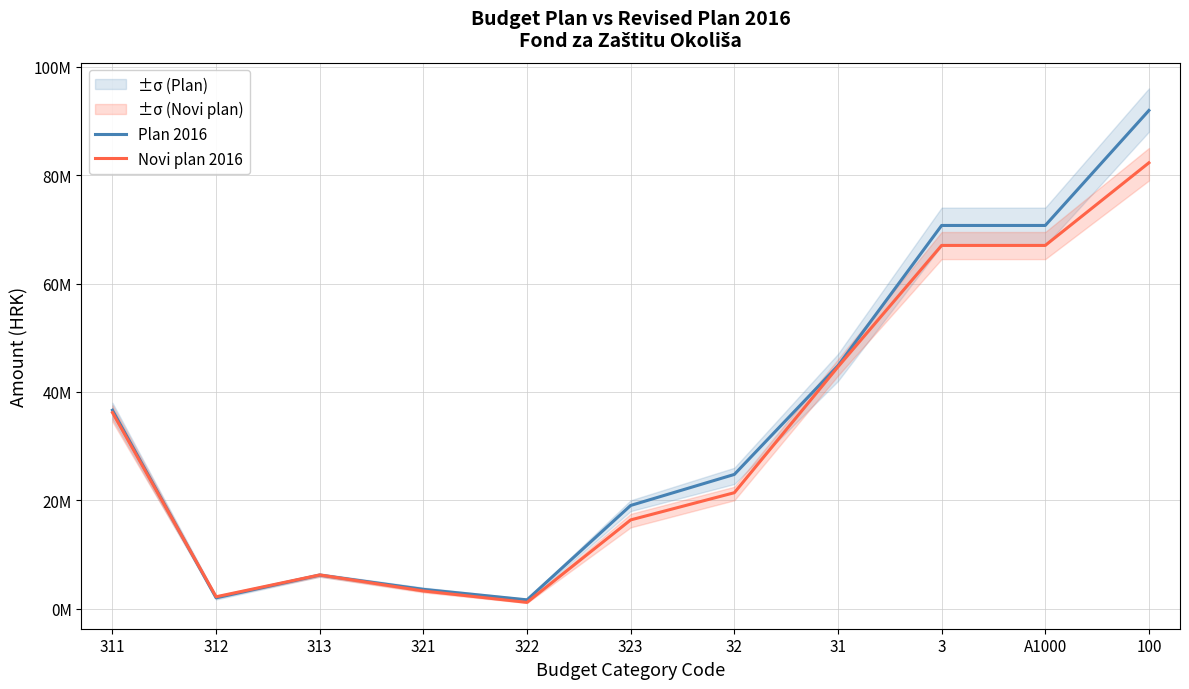

Between 312 and 323, which is larger?

323